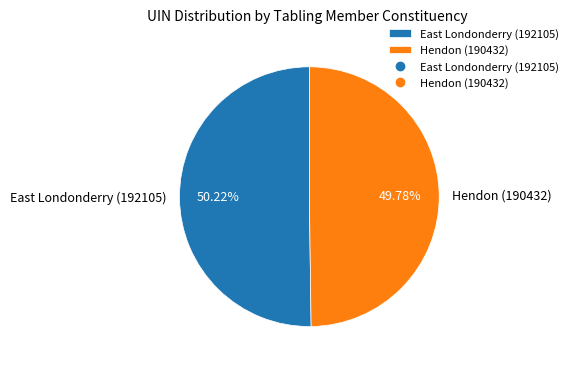

What is the ratio of the value at East Londonderry (192105) to the value at Hendon (190432)?

1.0